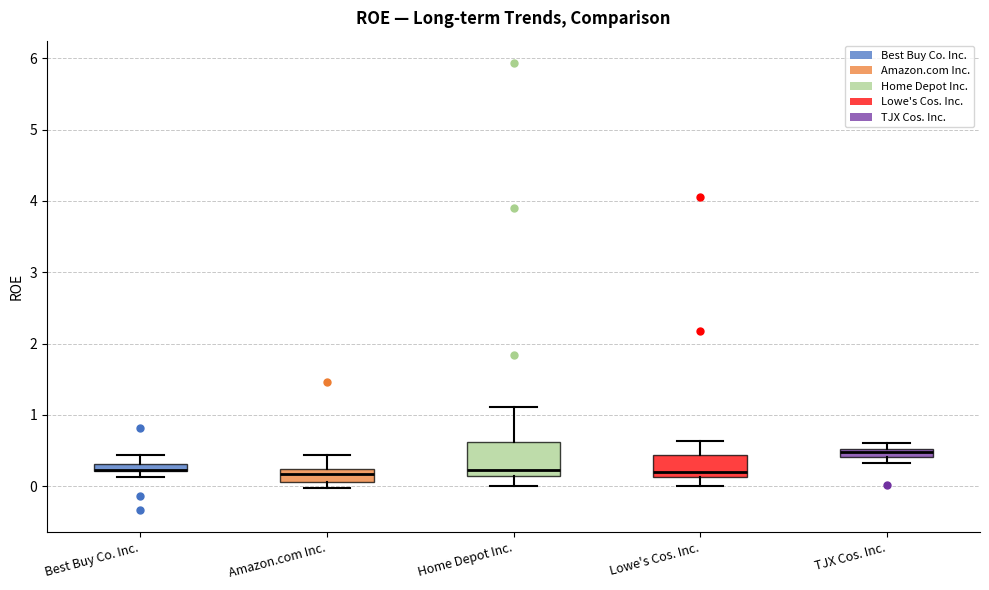

Where is the lower edge of the box for Best Buy Co. Inc. on the y-axis? The values are not printed on the chart, so give them approximately, as read against the axis.

0.2